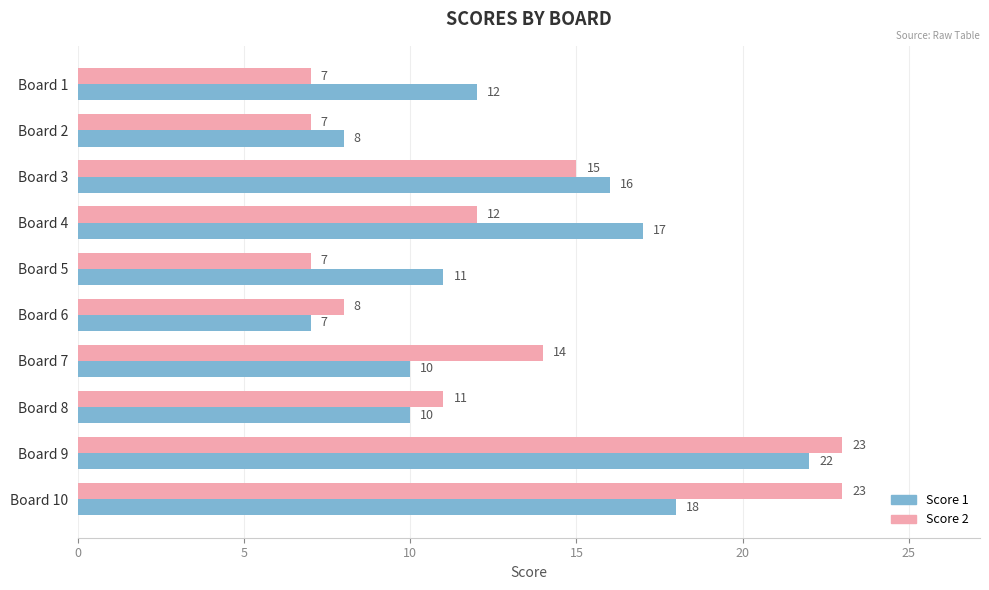

What is the difference between the maximum and minimum values in the Score 2 series?

16